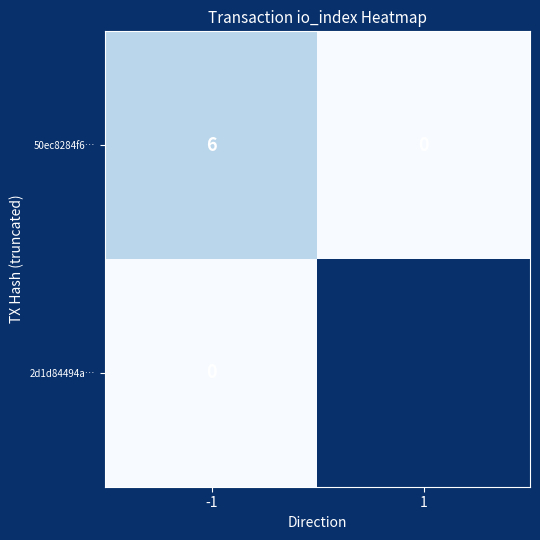

True or false: 2d1d84494a… has a value of 0 at -1.

True